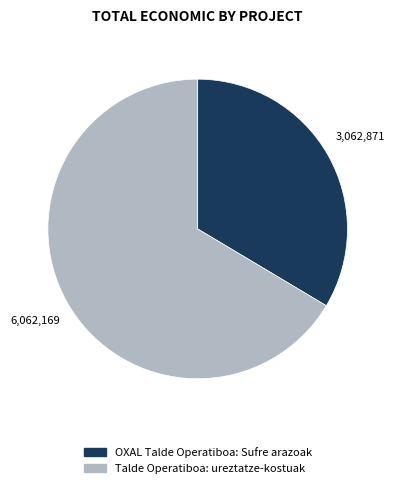

Which slice is the largest?

Talde Operatiboa: ureztatze-kostuak